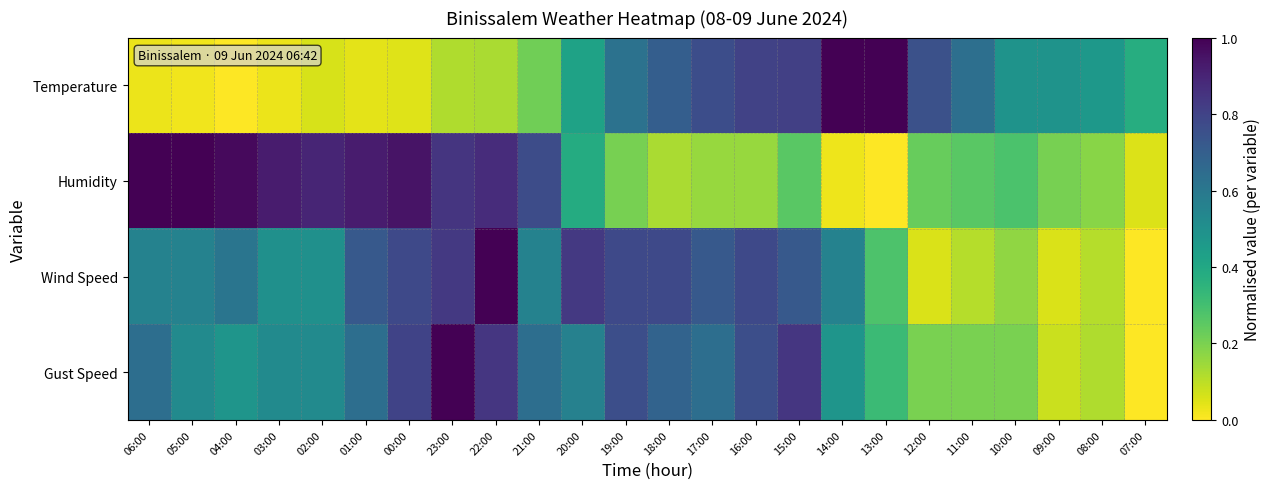

What is the difference between the highest and lowest values at 22:00?

0.9